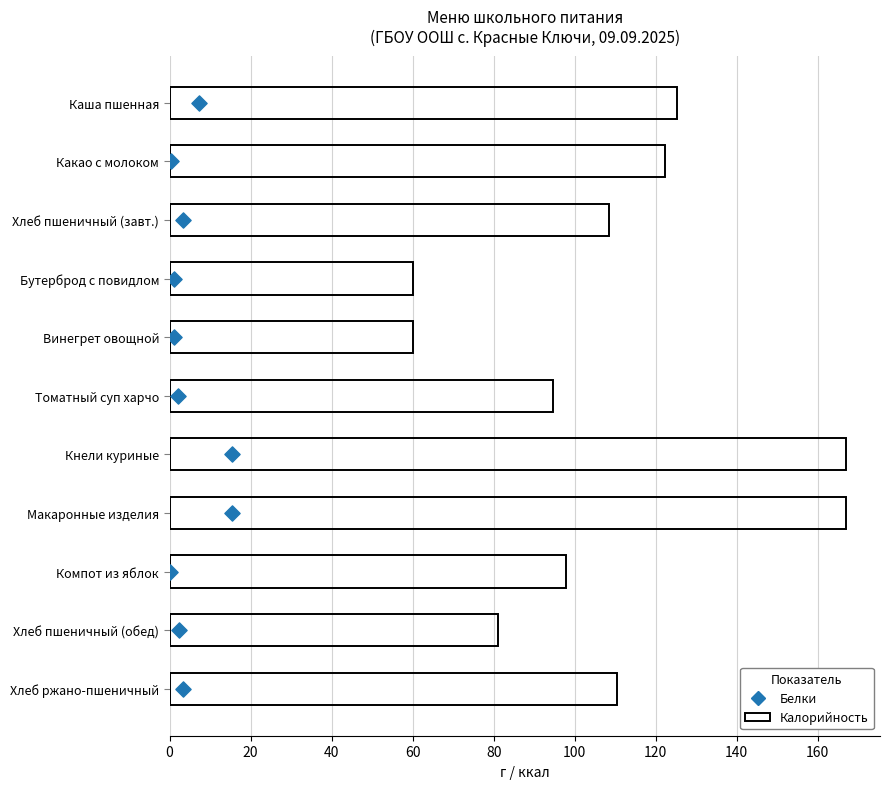

Which series reaches the maximum Y coordinate?

Калорийность